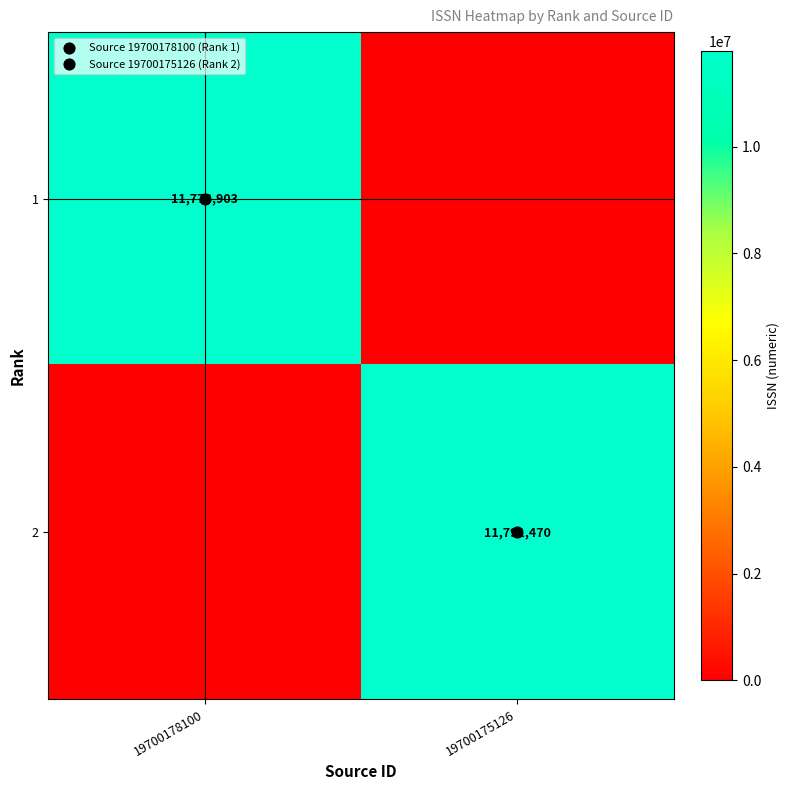

At how many categories does at least one series exceed 4530183?

2